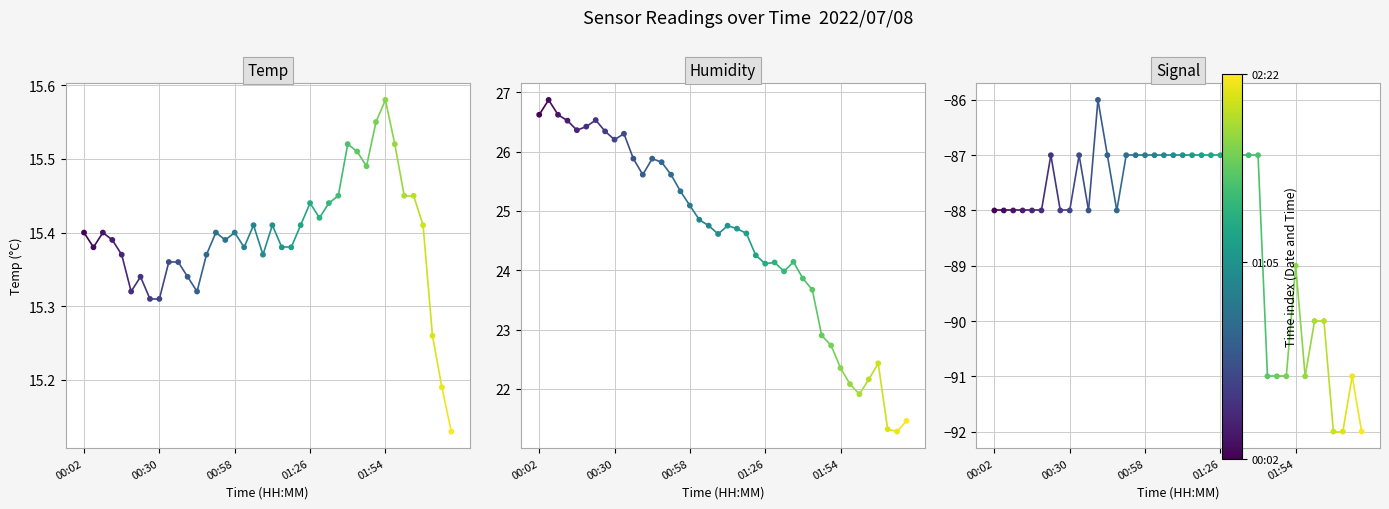

At which category is the sum across all series the highest?

00:41